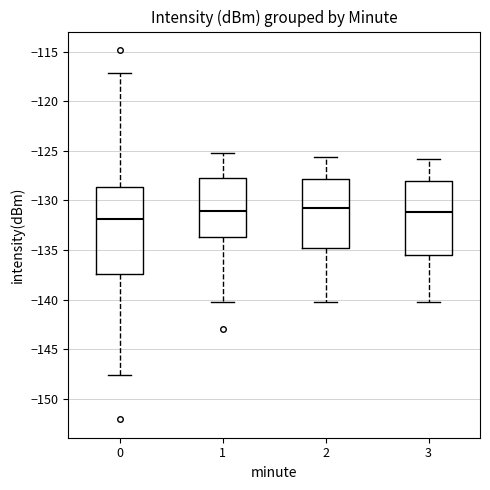

Which box is the tallest, from its lower edge to its upper edge?

0